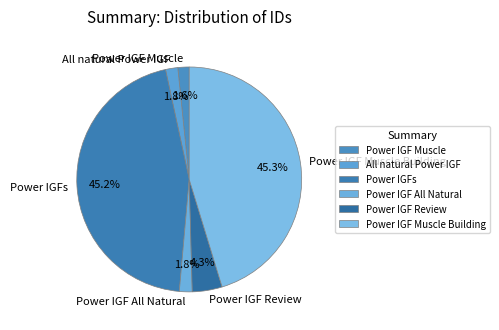

What percentage do Power IGF Review and Power IGF All Natural together represent?

6.1%